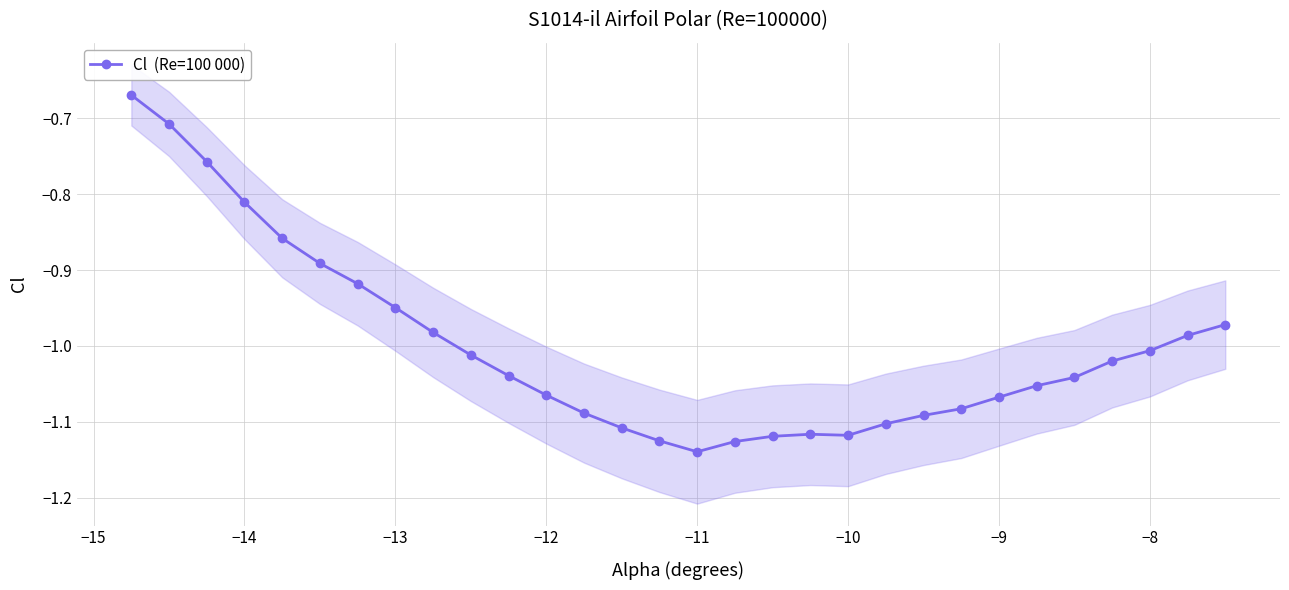

Reading left to right, extract all data points from this chart.

-0.7	-0.7	-0.8	-0.8	-0.9	-0.9	-0.9	-0.9	-1.0	-1.0	-1.0	-1.1	-1.1	-1.1	-1.1	-1.1	-1.1	-1.1	-1.1	-1.1	-1.1	-1.1	-1.1	-1.1	-1.1	-1.0	-1.0	-1.0	-1.0	-1.0